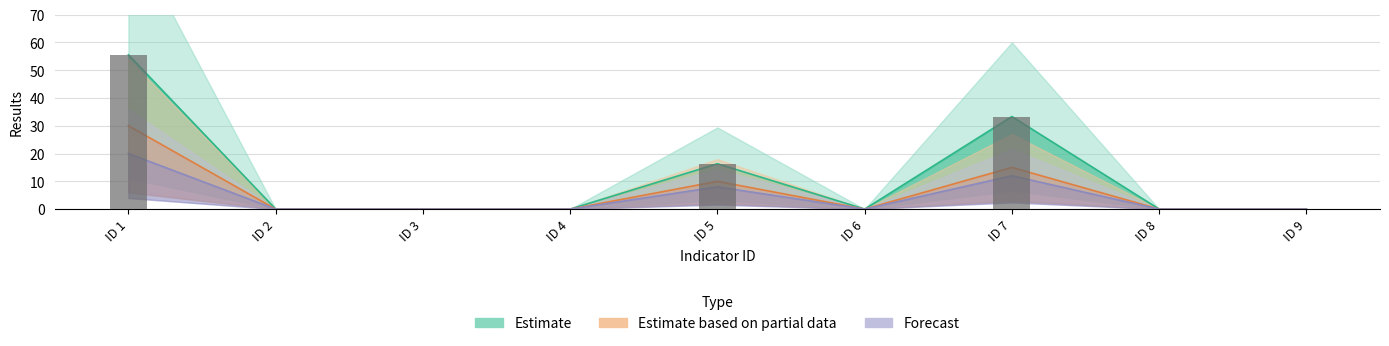

What is the difference between the Forecast values at ID 5 and ID 6?

8.0